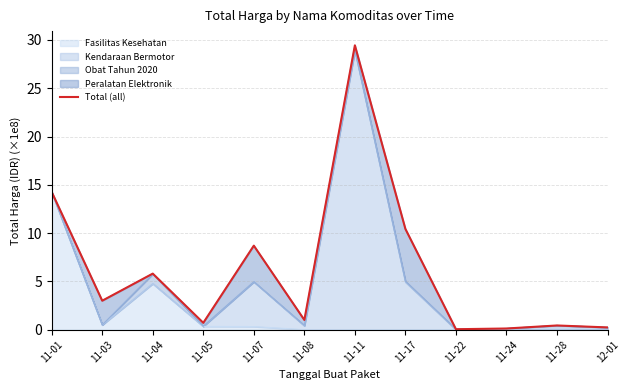

Does the chart have visible grid lines?

Yes